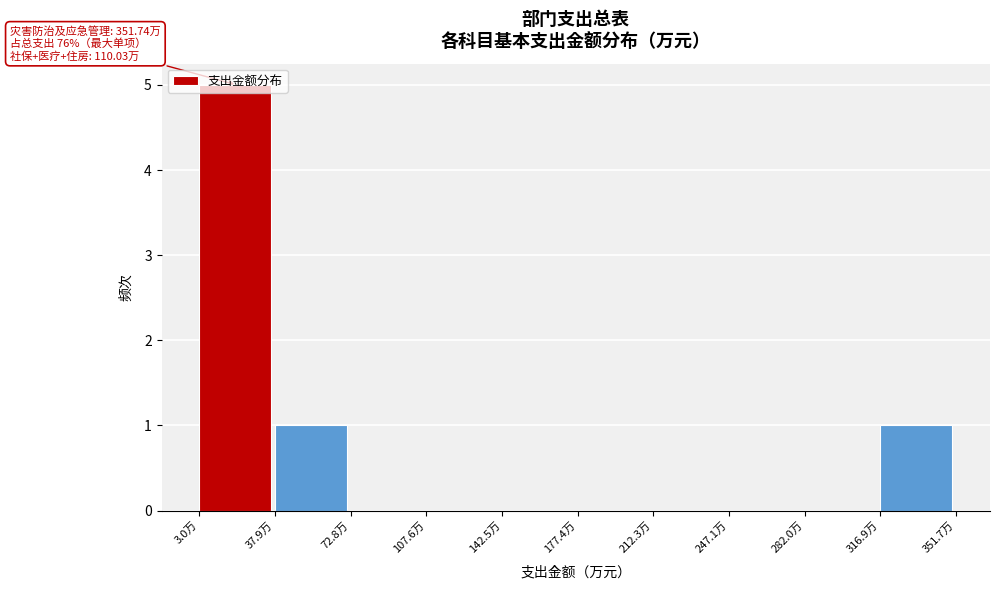

Which range on the x-axis has the tallest bar?

5 to 40